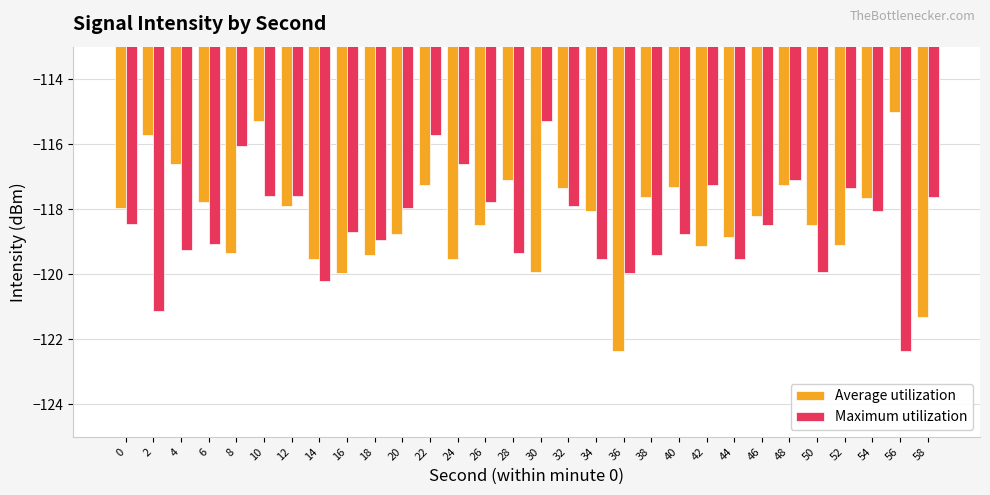

Read the Maximum utilization value at 50.

-119.9